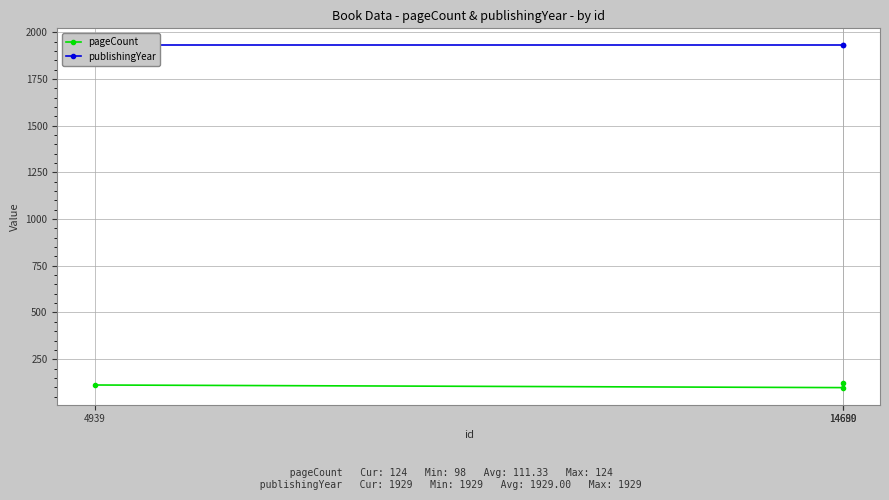

At which category is the sum across all series the highest?

14690